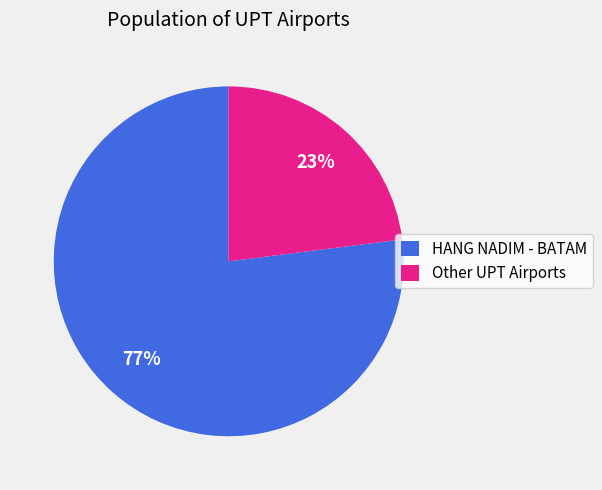

To the nearest percent, what is the combined percentage of HANG NADIM - BATAM and Other UPT Airports?

100%